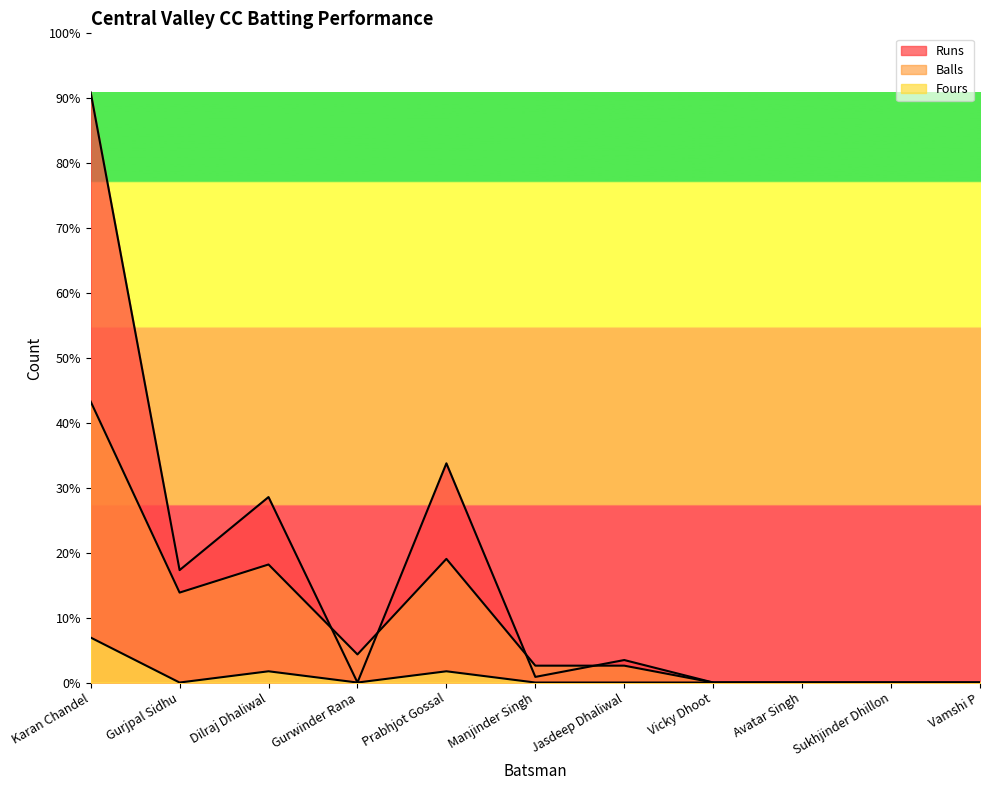

What is the label of the 4th point from the right?

Vicky Dhoot